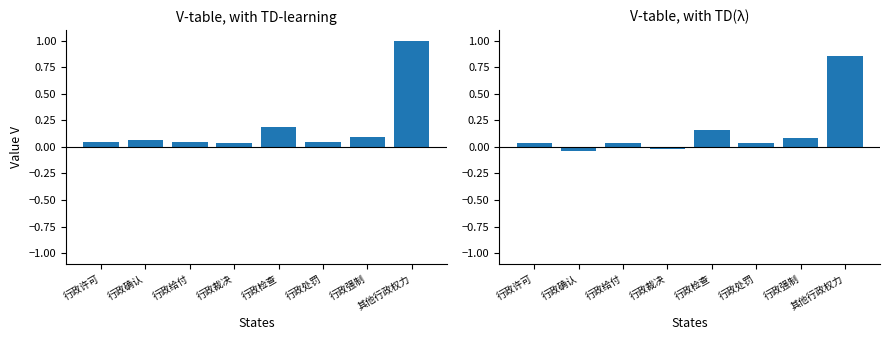

Which category has the lowest value across all series?

行政确认